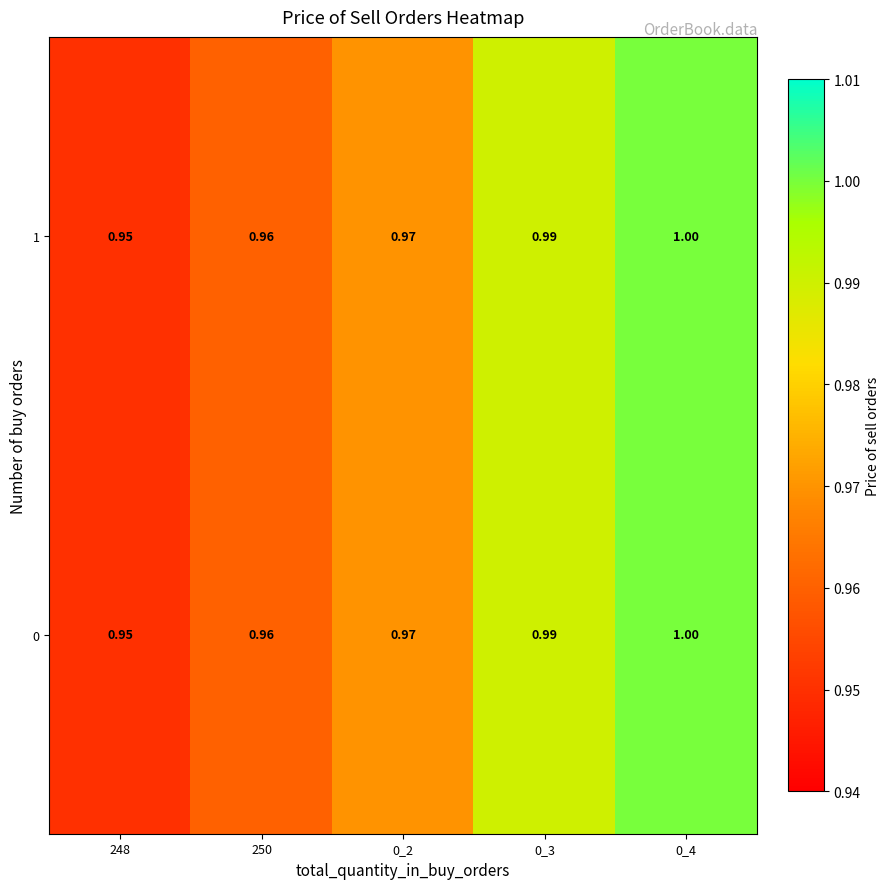

At how many categories does at least one series exceed 0?

5